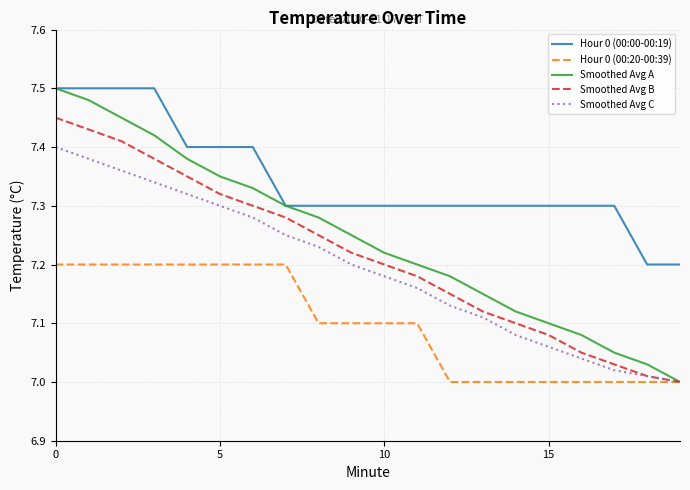

Which series has the largest total across all categories?

Hour 0 (00:00-00:19)